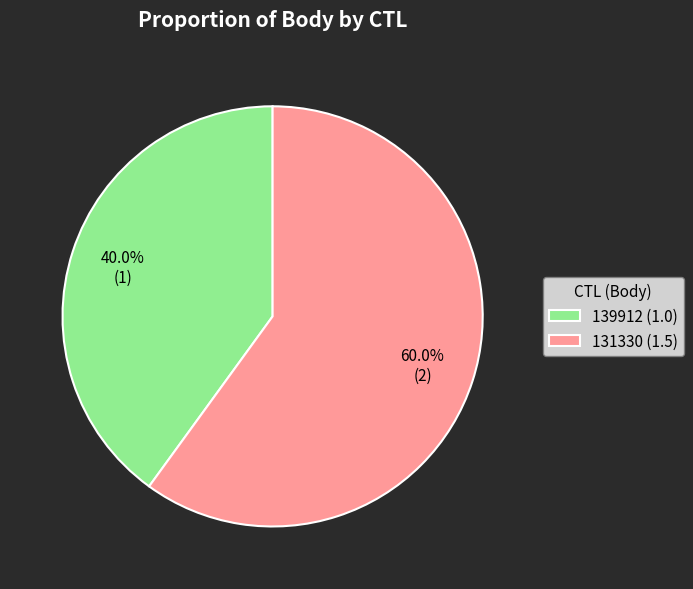

To the nearest percent, what is the combined percentage of 131330 and 139912?

100%